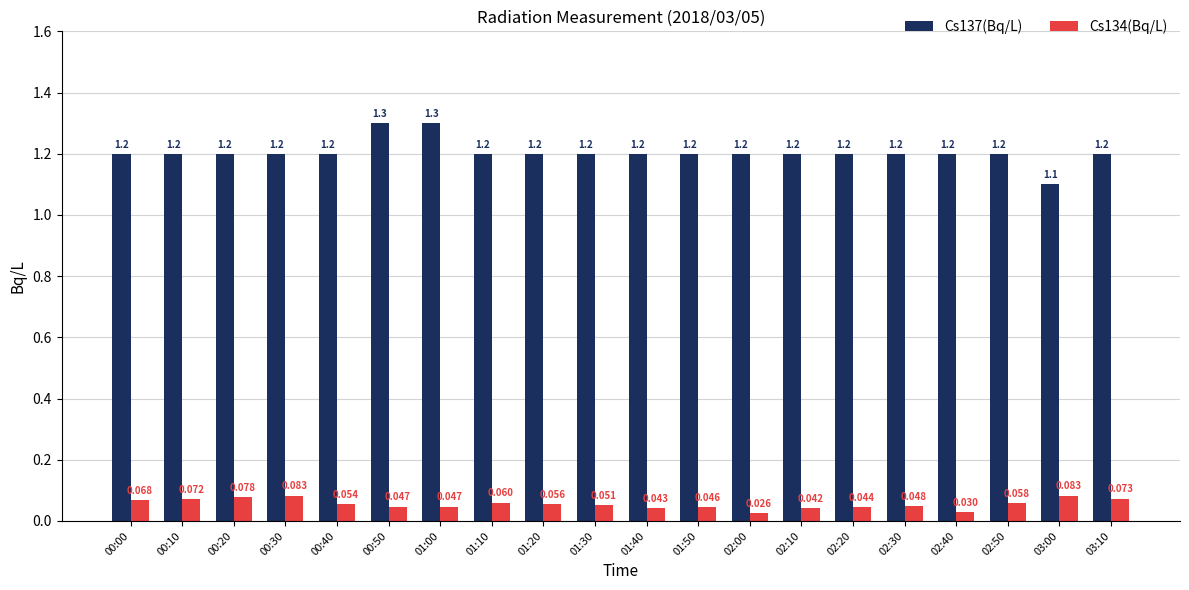

How many bars are there in each group?

2